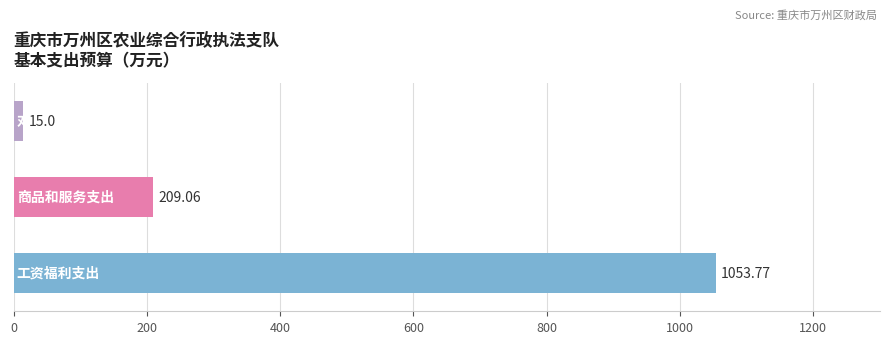

What is the sum of all values?

1277.8